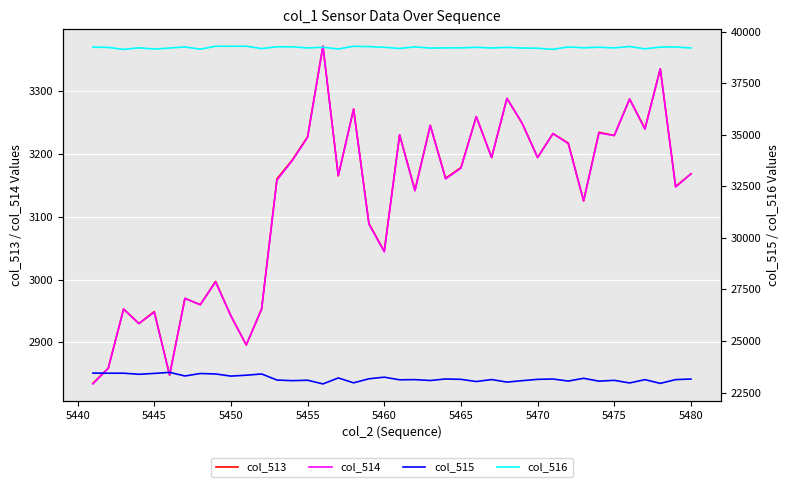

True or false: col_514 has a value of 1545 at 5445.

False